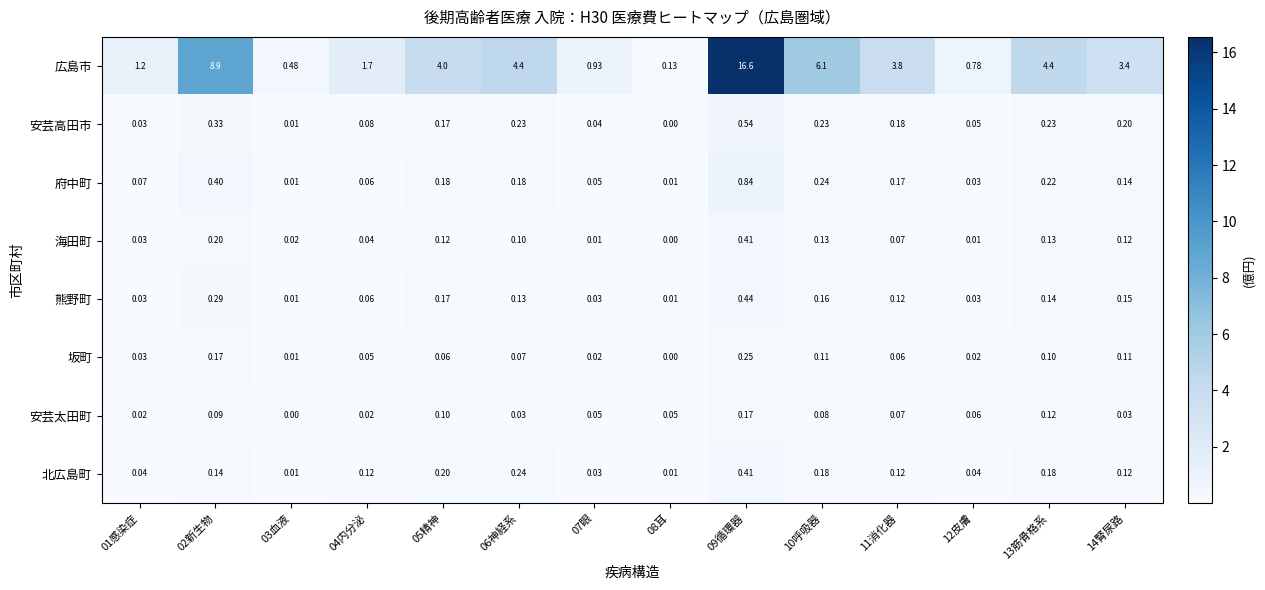

What is the total value across all series at 13筋骨格系?

5.5